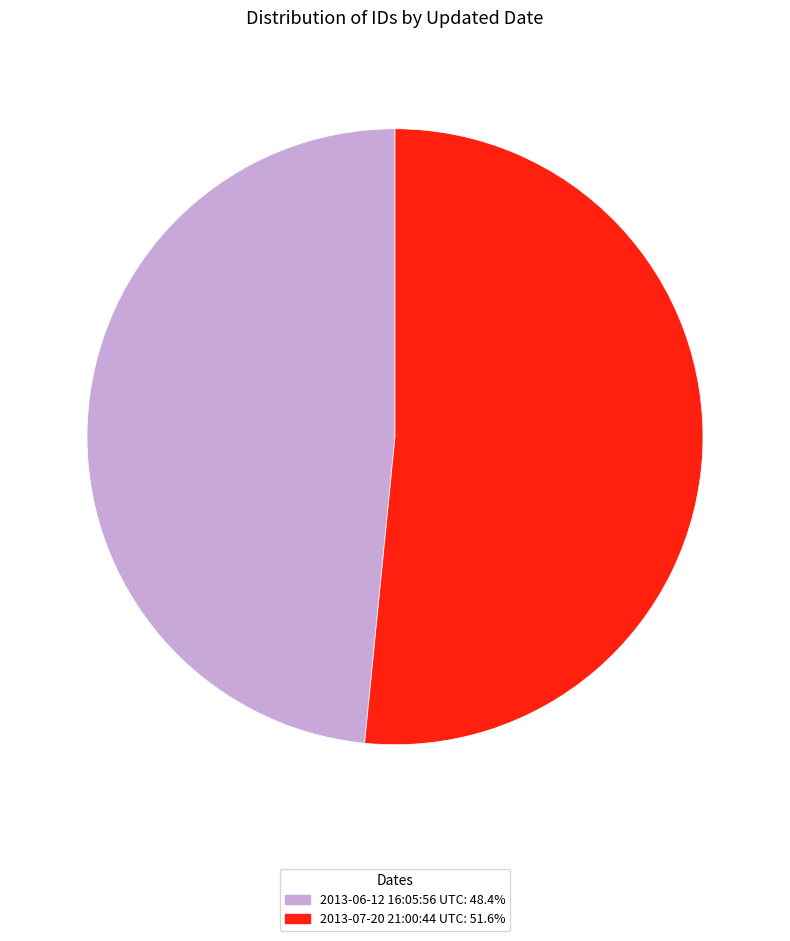

Approximately how many times larger is the value at 2013-06-12 16:05:56 UTC: 48.4% compared to 2013-07-20 21:00:44 UTC: 51.6%?

0.9